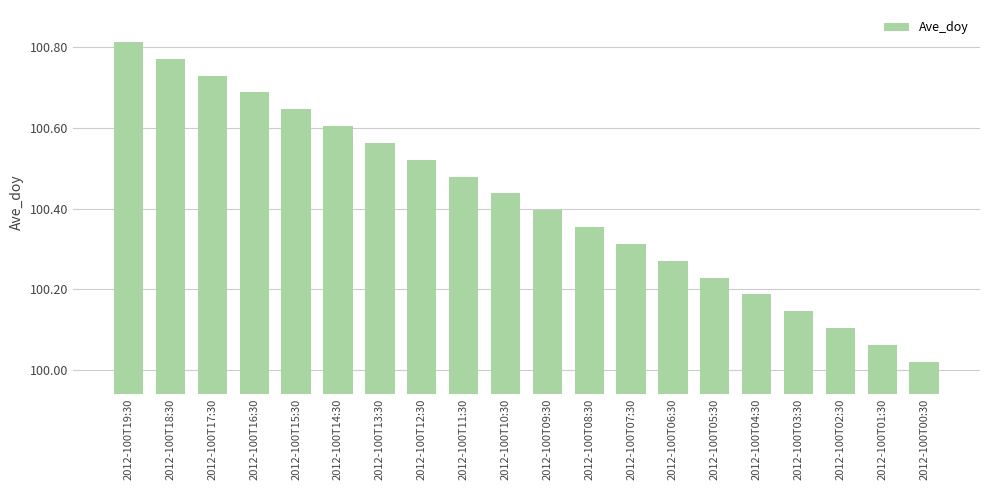

What is the sum of the values at 2012-100T04:30 and 2012-100T02:30?

200.3